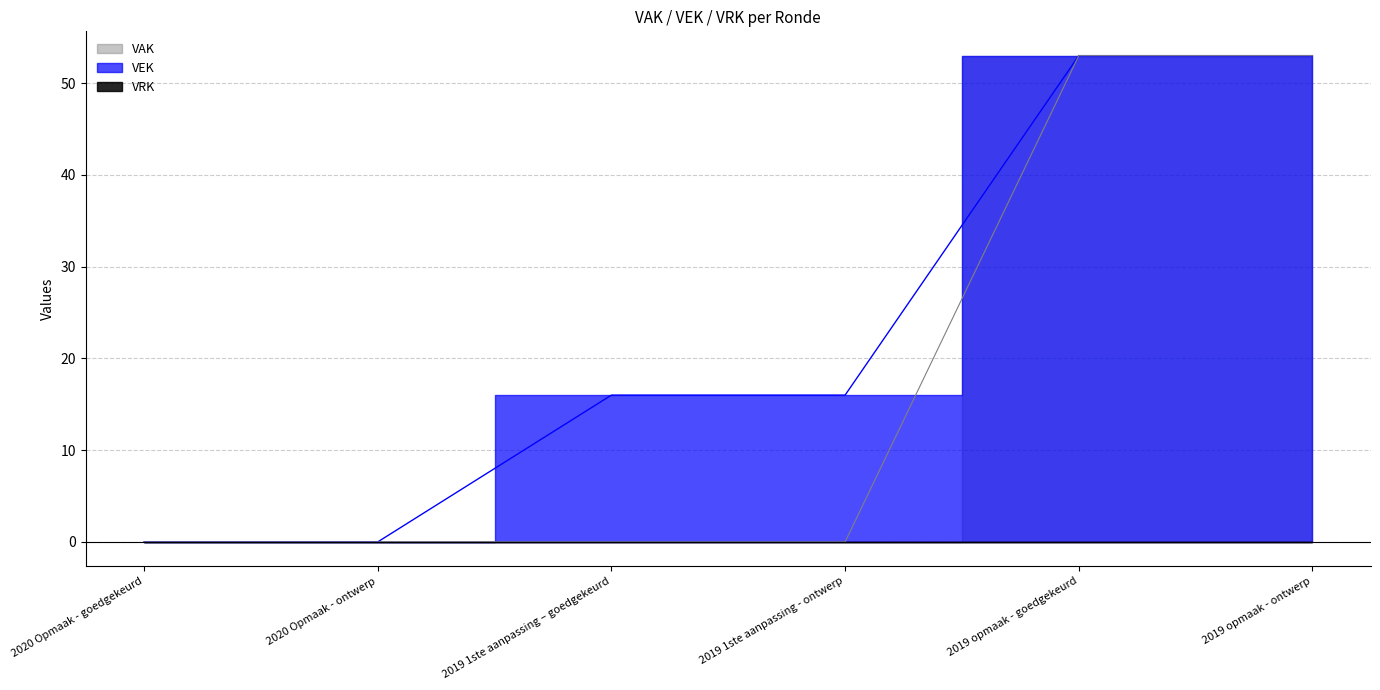

Between 2019 1ste aanpassing – goedgekeurd and 2019 opmaak - ontwerp, which series saw the biggest shift?

VAK